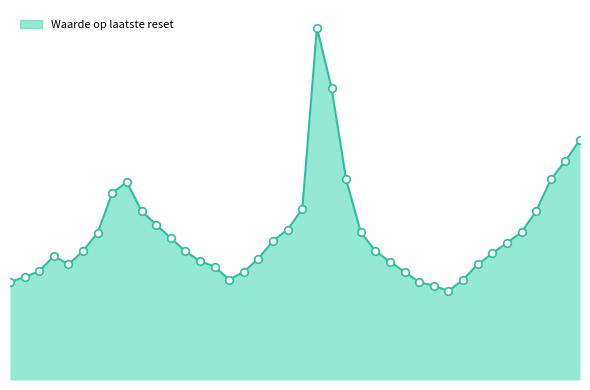

Is this an area chart (filled region under the line)?

Yes